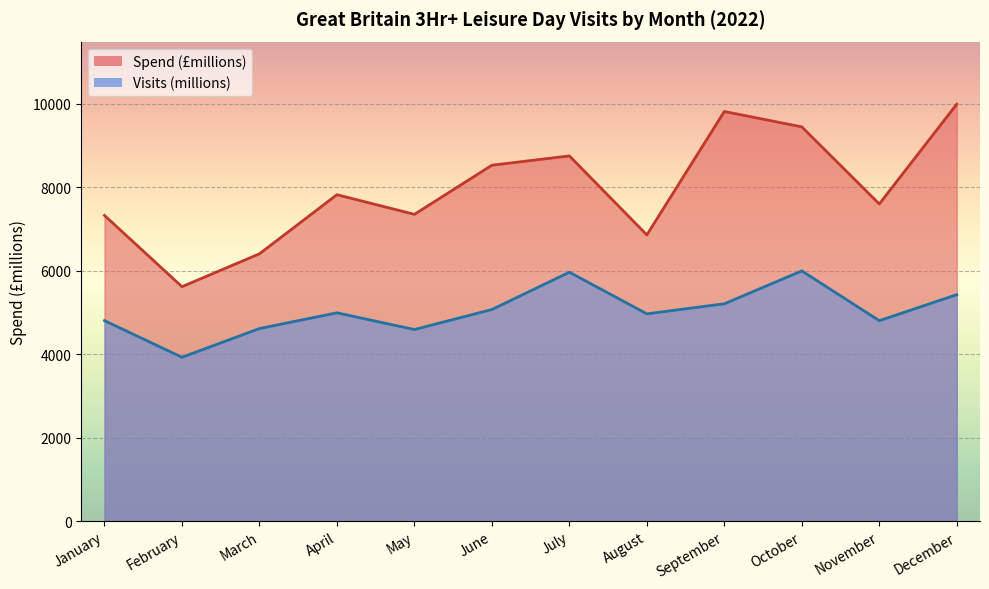

At which category is the sum across all series the highest?

October